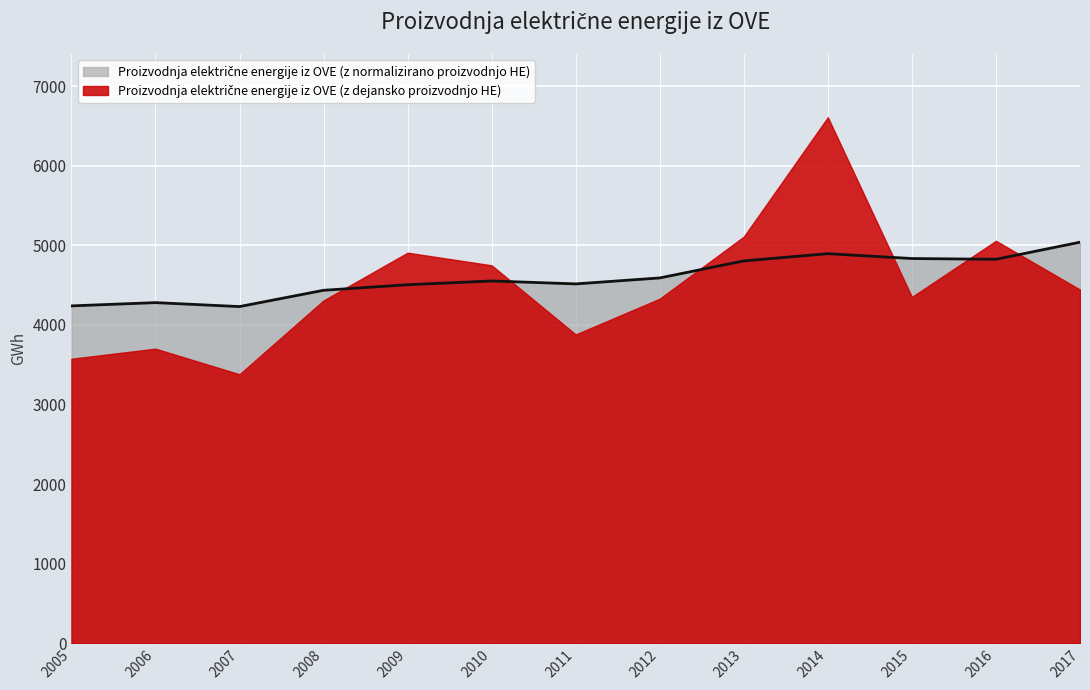

The chart shows a value of 4229.9 at 2007. True or false?

True